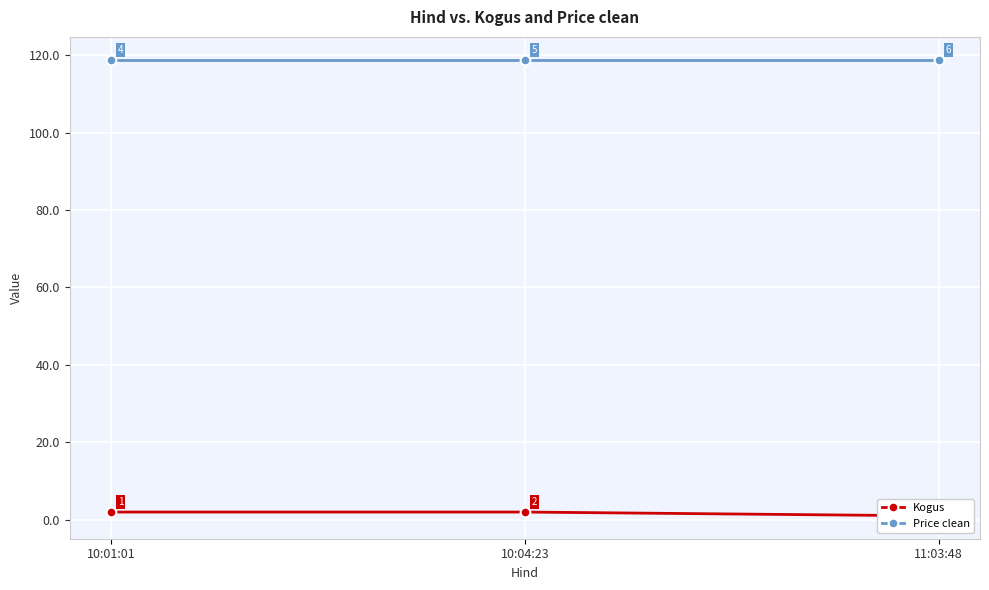

List the series in order of their peak value, lowest first.

Kogus, Price clean